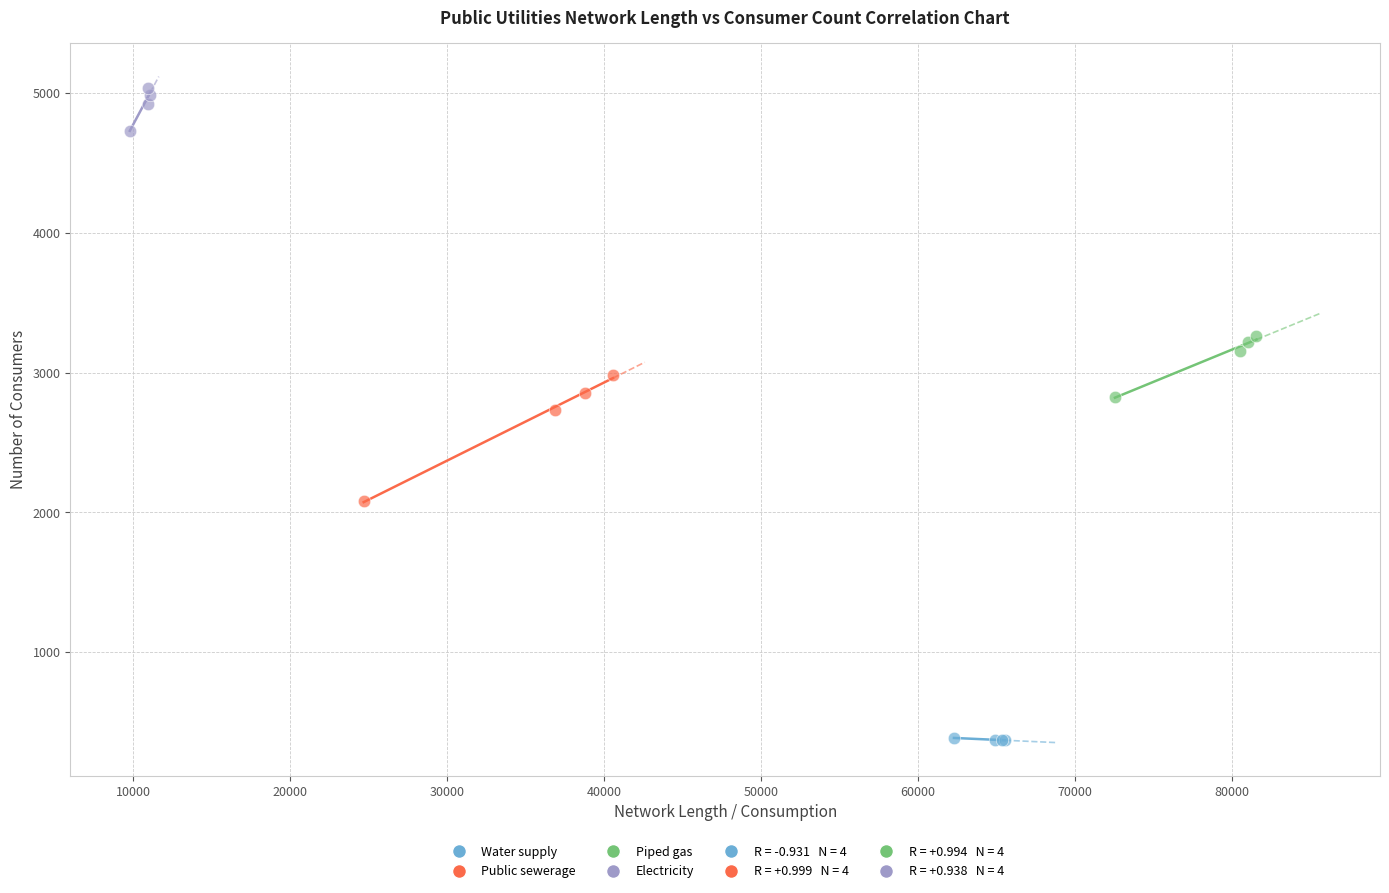

Which series contains the highest Y value?

Electricity